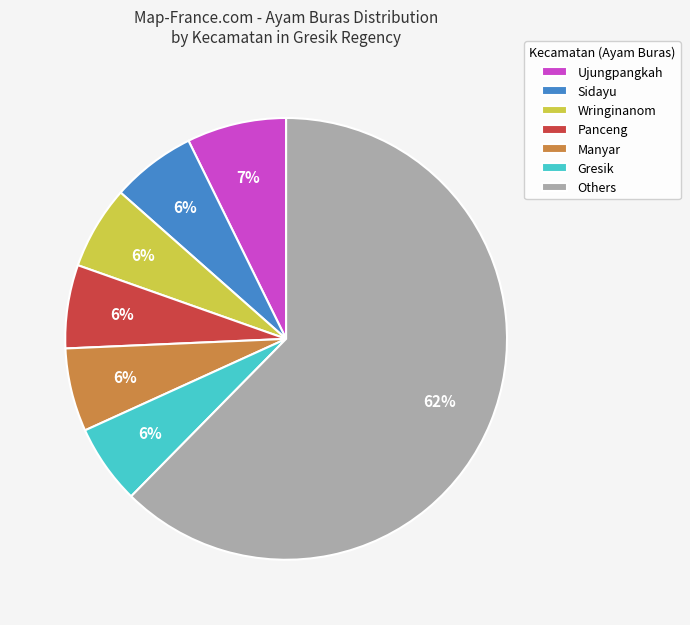

Is it true that Gresik is 1% of the pie?

False